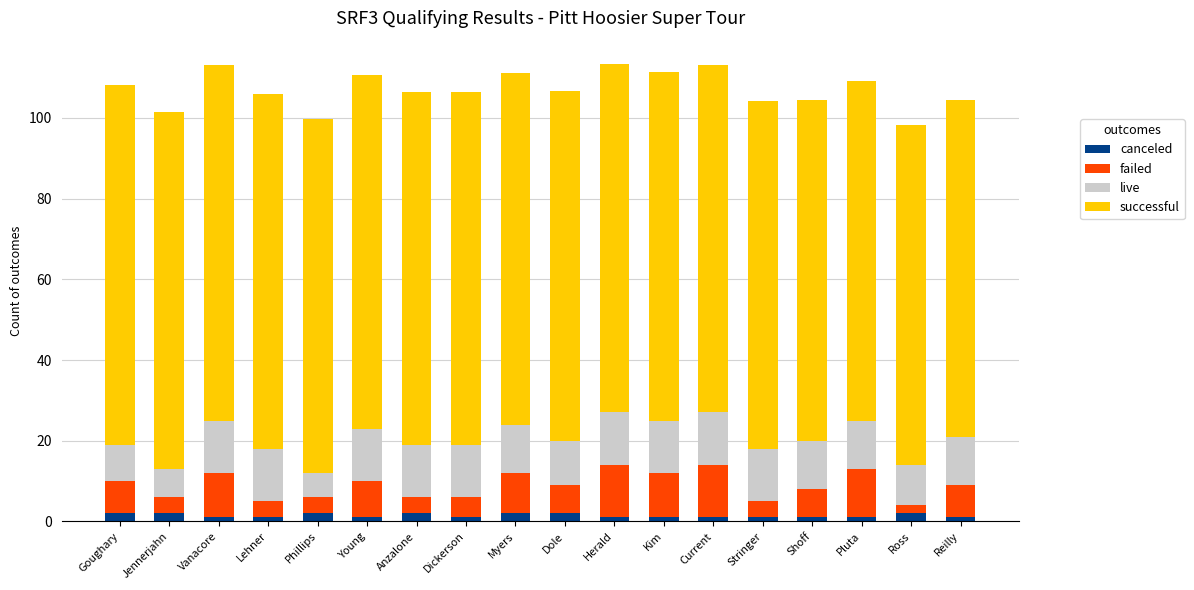

Which series has the largest total across all categories?

successful